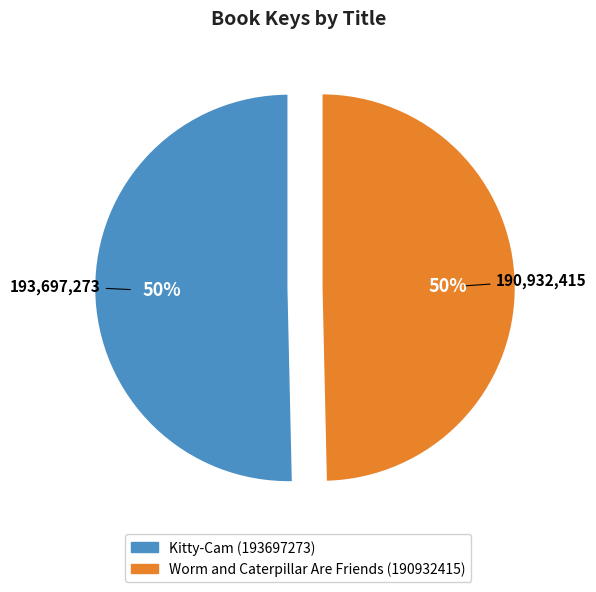

Is the sum of Worm and Caterpillar Are Friends (190932415) and Kitty-Cam (193697273) greater than half?

Yes